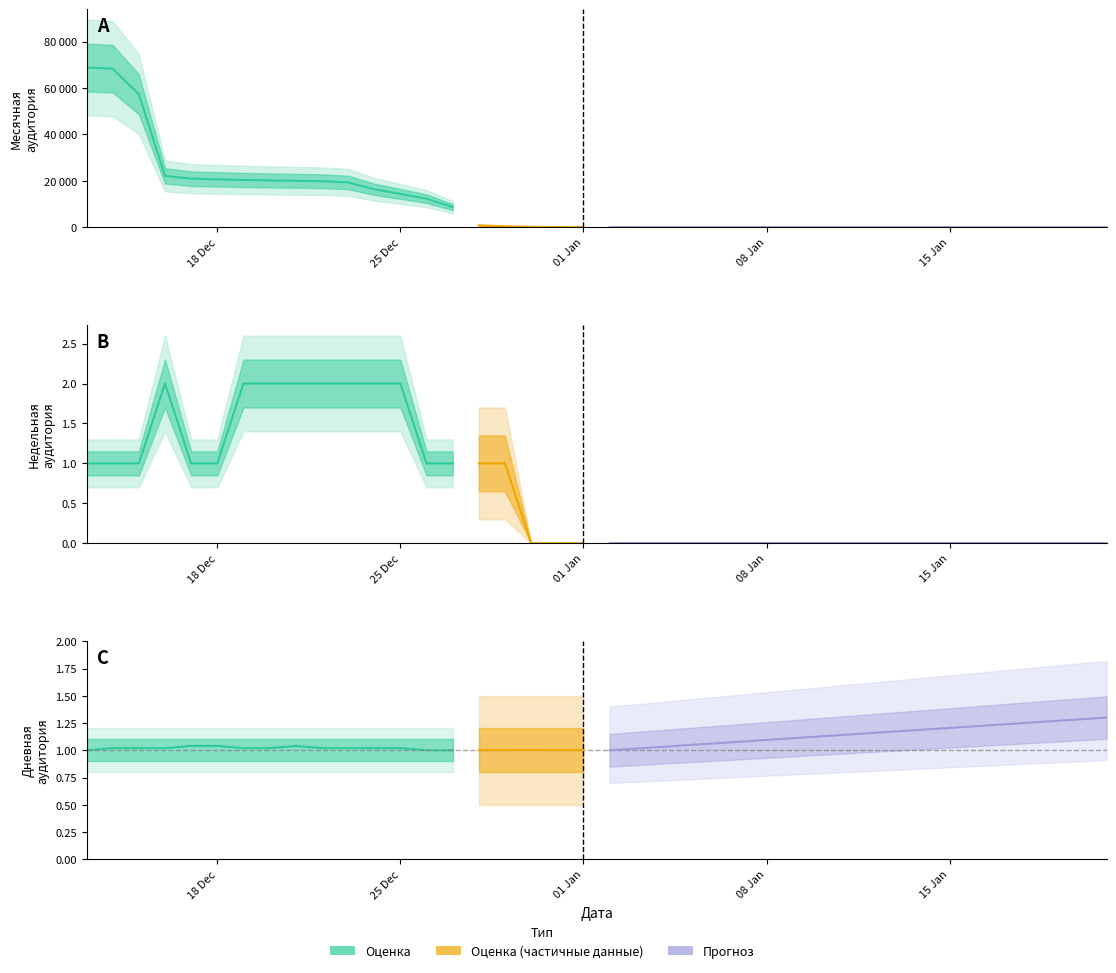

At how many categories does at least one series exceed 4857?

15